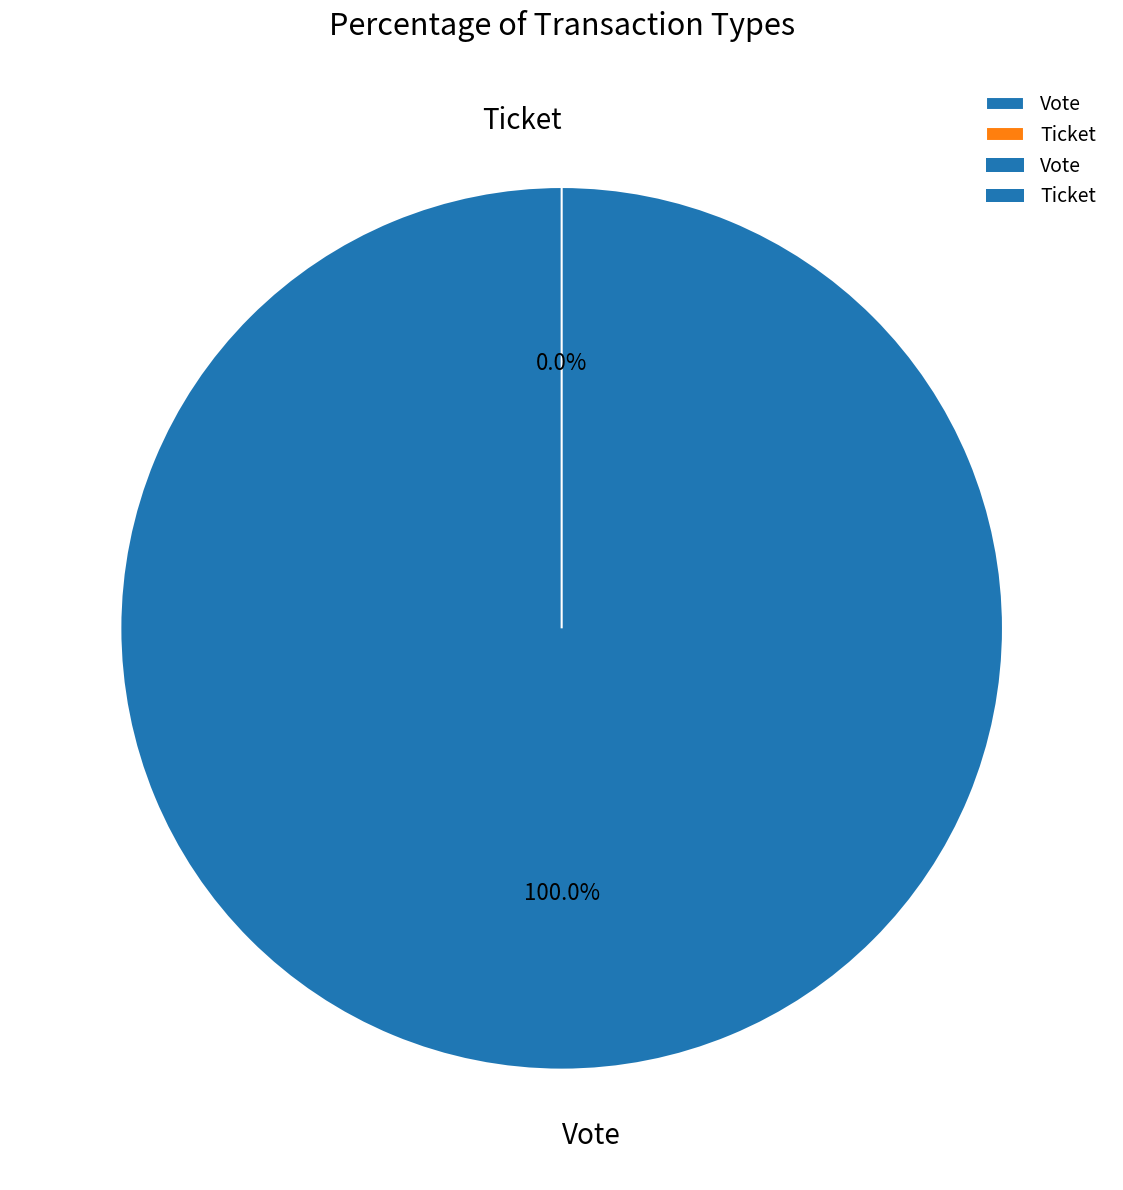

Does Ticket account for over 50% of the chart?

No